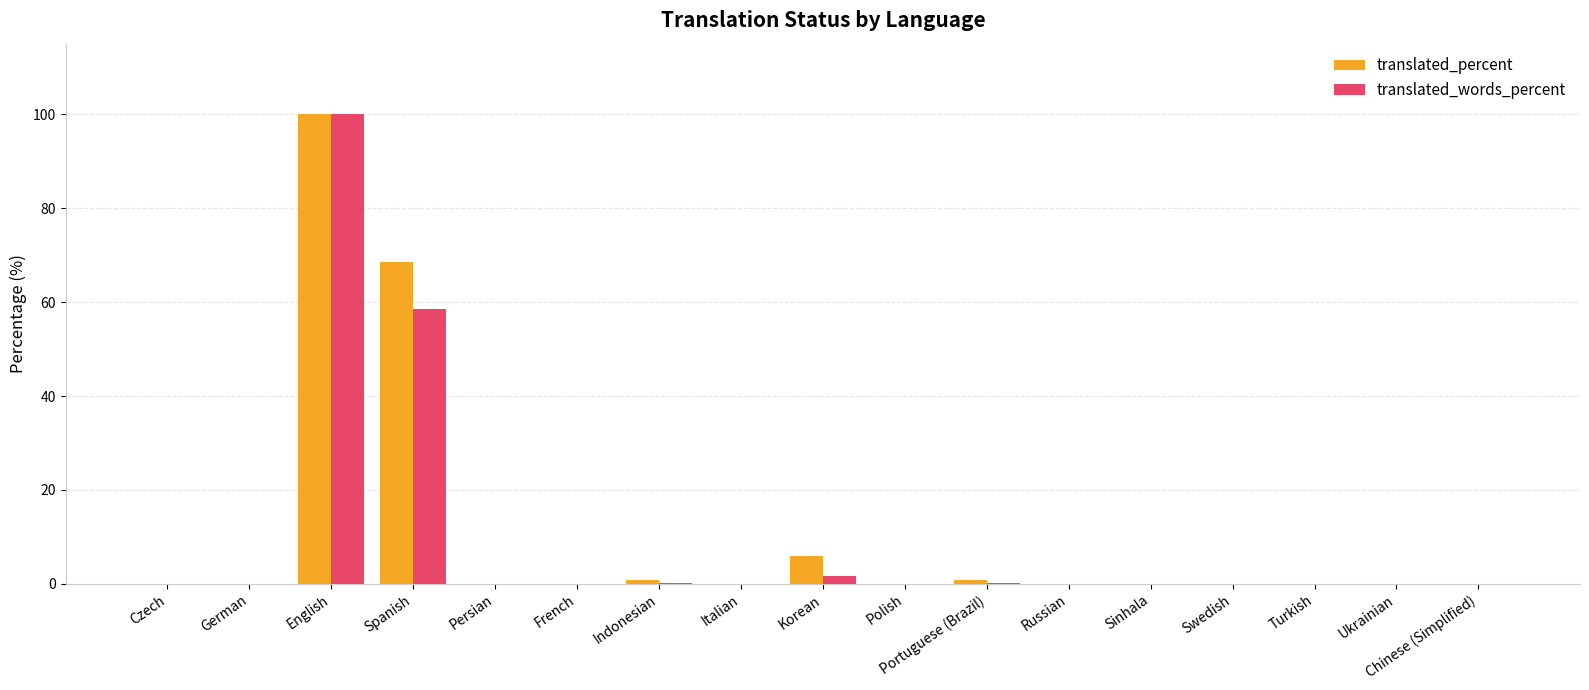

Where is translated_percent nearest to the value 50?

Spanish